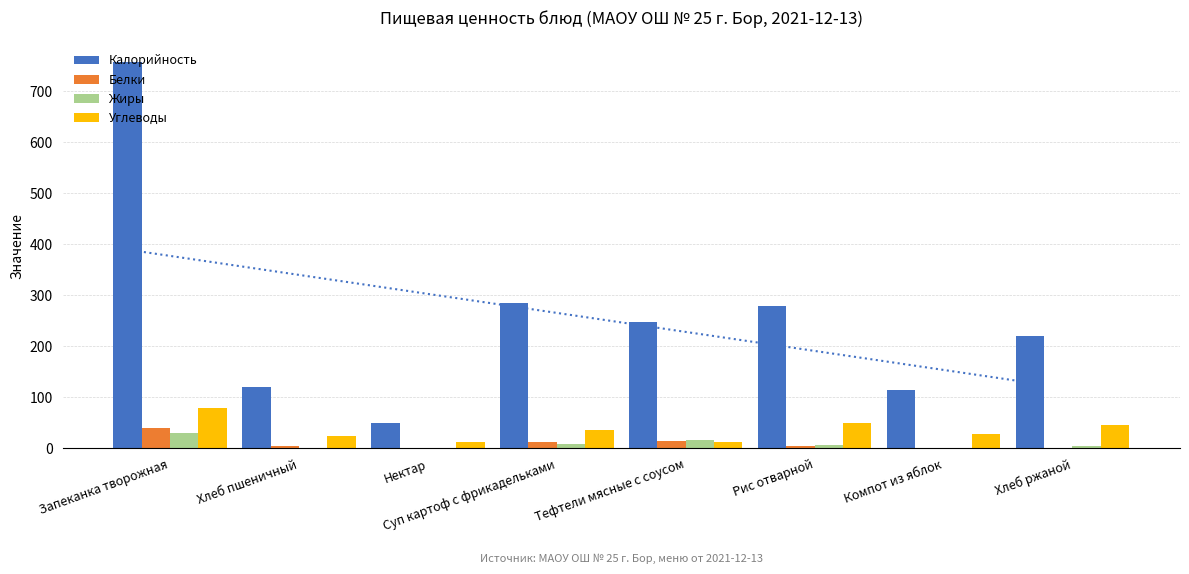

What is the total value across all series at Суп картоф с фрикадельками?

342.2